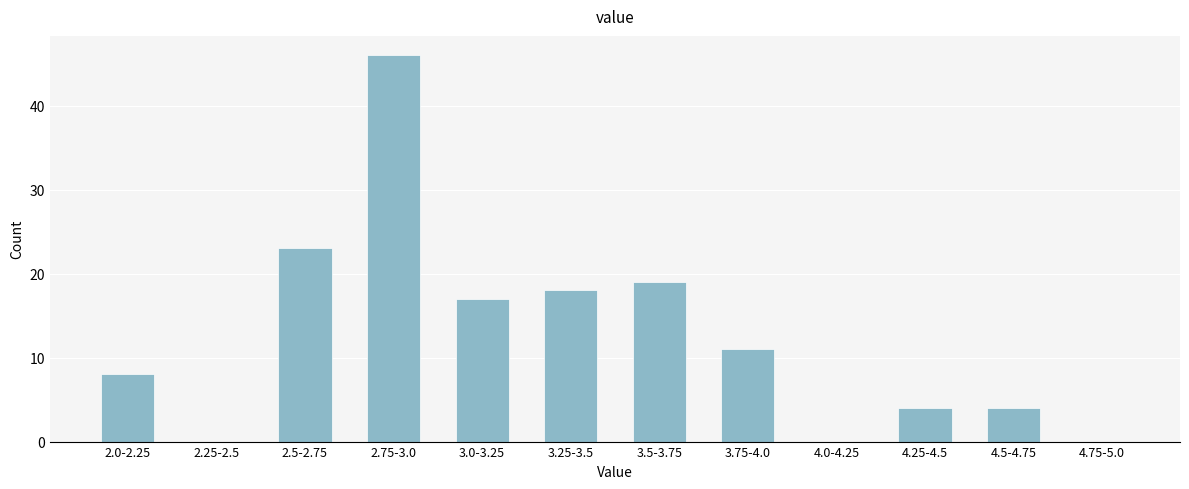

Reading left to right, list all the values displayed in this chart.

2.0-2.25=8	2.25-2.5=0	2.5-2.75=23	2.75-3.0=46	3.0-3.25=17	3.25-3.5=18	3.5-3.75=19	3.75-4.0=11	4.0-4.25=0	4.25-4.5=4	4.5-4.75=4	4.75-5.0=0